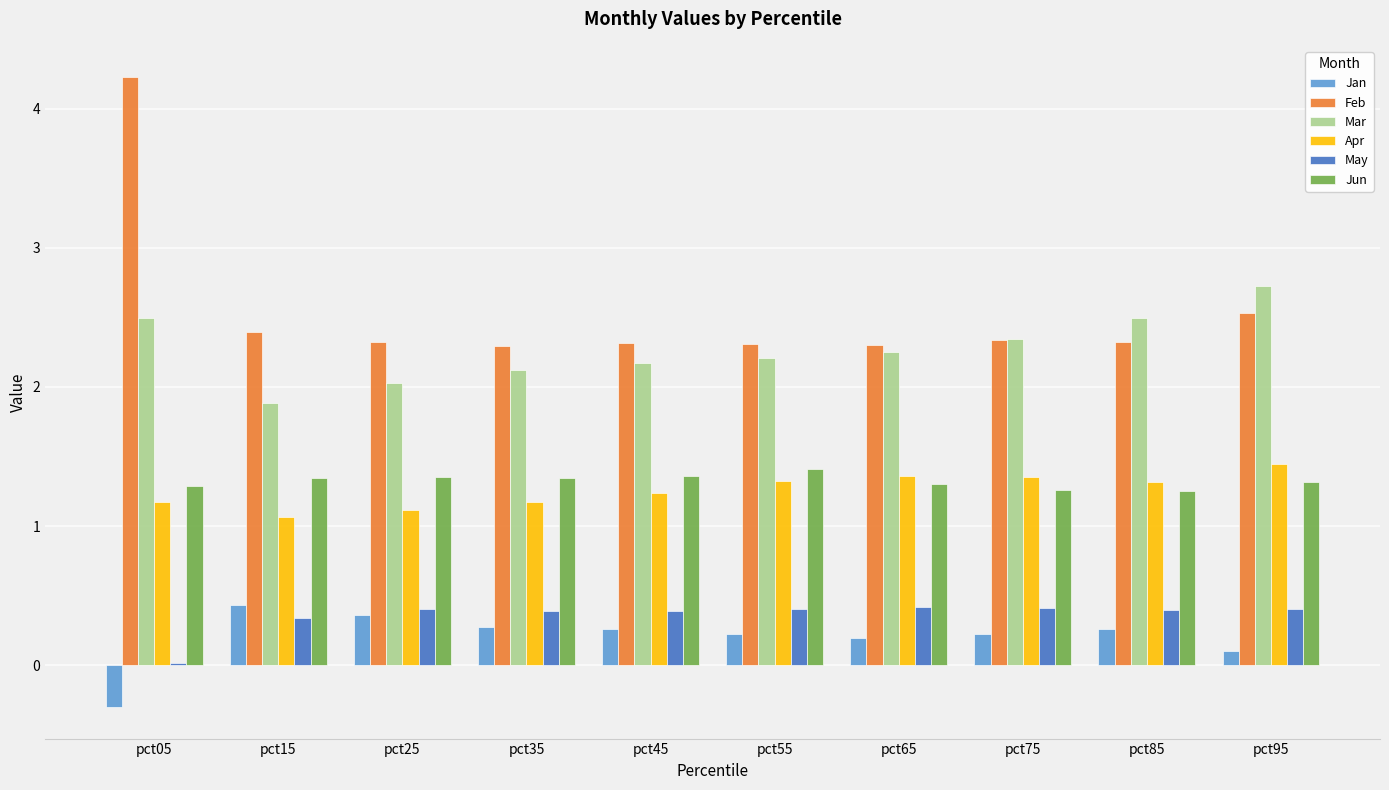

What is the sum of all Feb values?

25.3